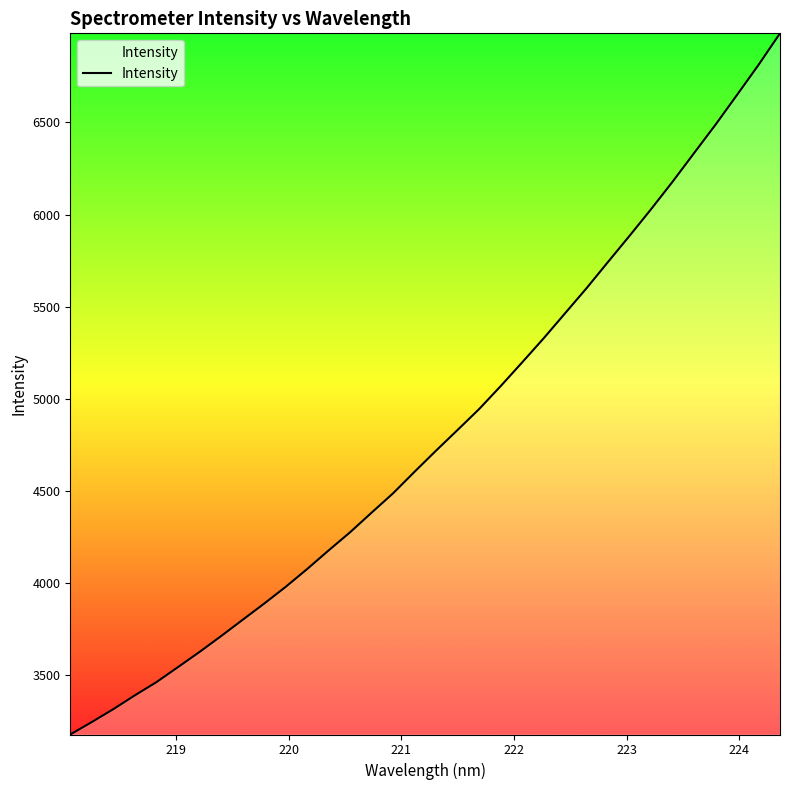

What is the maximum value shown in the chart?

6983.6